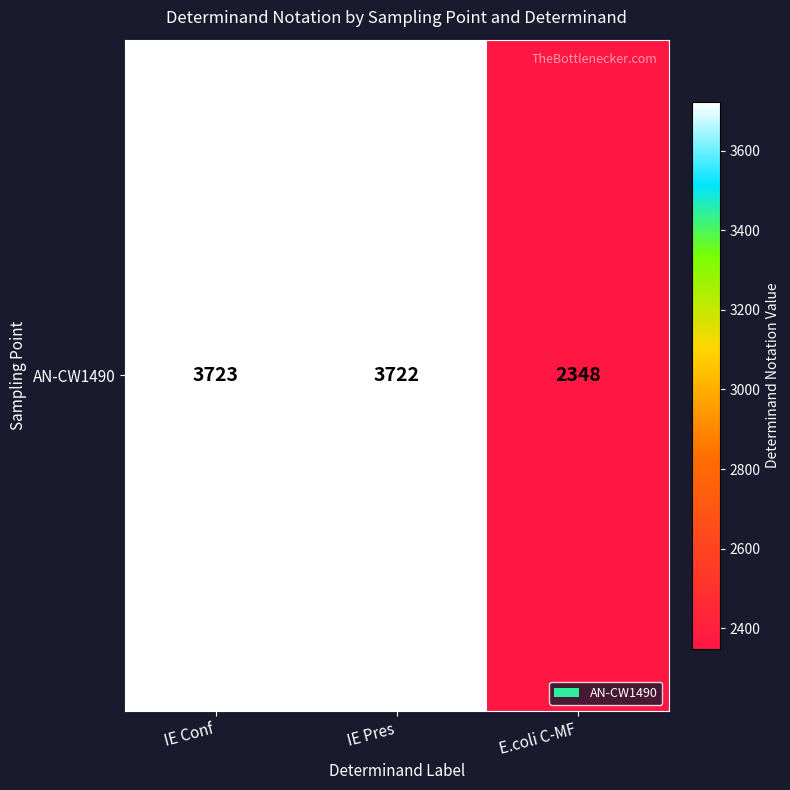

The value at E.coli C-MF is 3869. True or false?

False